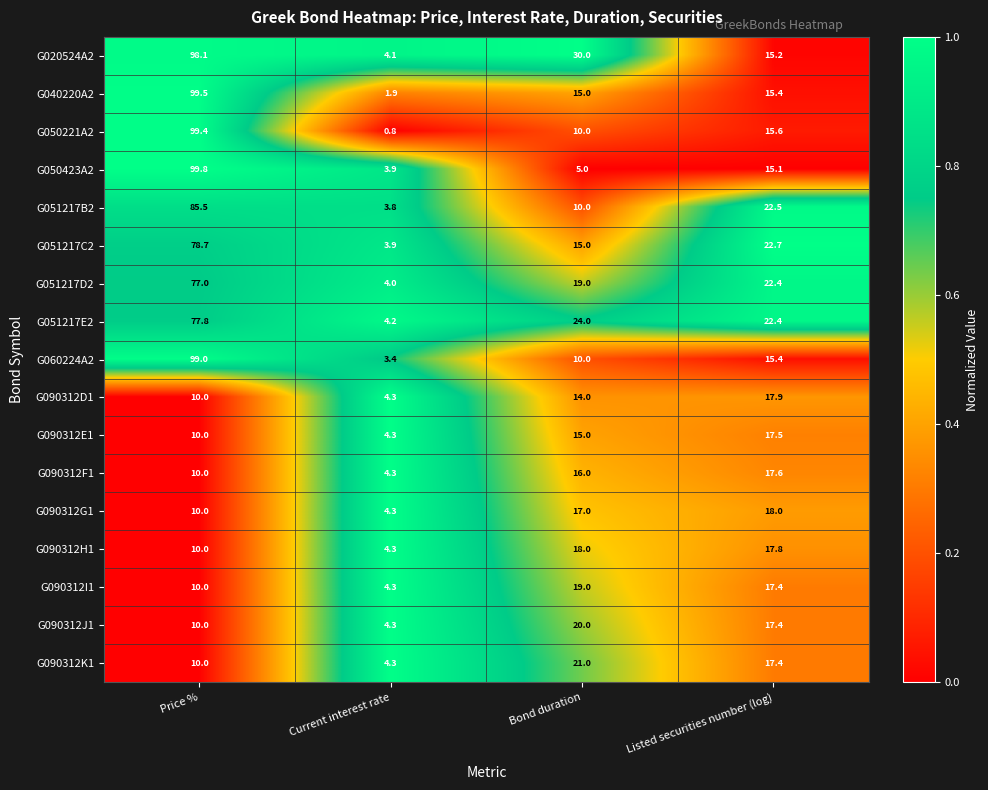

Which category has the highest value across all series?

Price %